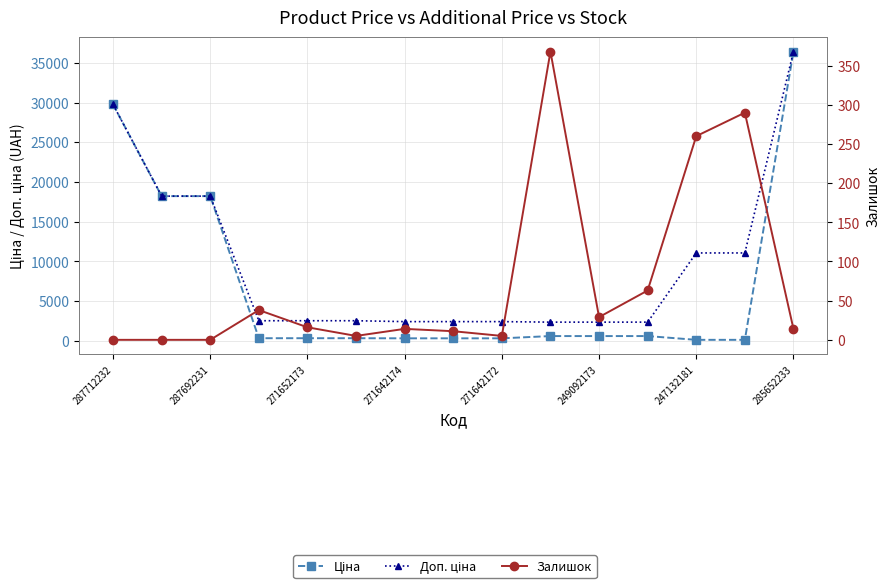

Where is Ціна nearest to the value 18267?

287692231